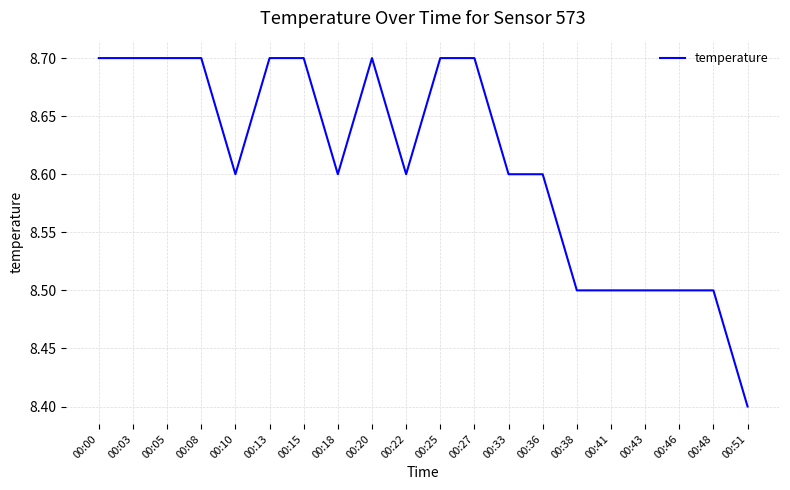

Reading left to right, transcribe all the data shown in this chart.

00:00=8.7	00:03=8.7	00:05=8.7	00:08=8.7	00:10=8.6	00:13=8.7	00:15=8.7	00:18=8.6	00:20=8.7	00:22=8.6	00:25=8.7	00:27=8.7	00:33=8.6	00:36=8.6	00:38=8.5	00:41=8.5	00:43=8.5	00:46=8.5	00:48=8.5	00:51=8.4